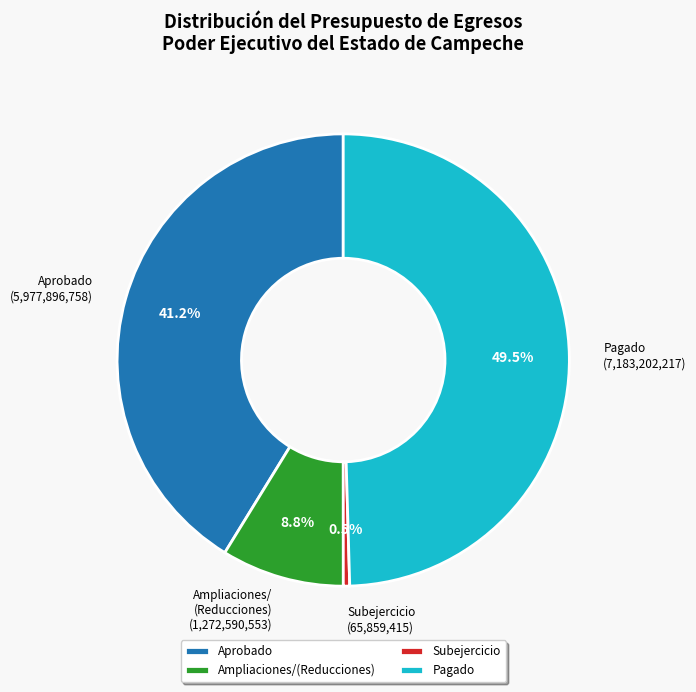

What is the total percentage of Aprobado and Ampliaciones/ (Reducciones)?

50.0%